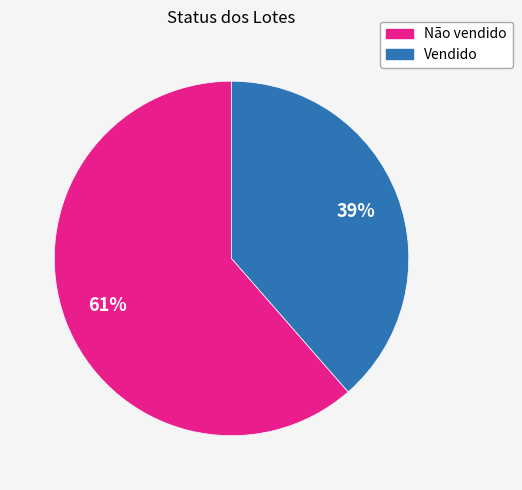

To the nearest percent, what is the combined percentage of Vendido and Não vendido?

100%